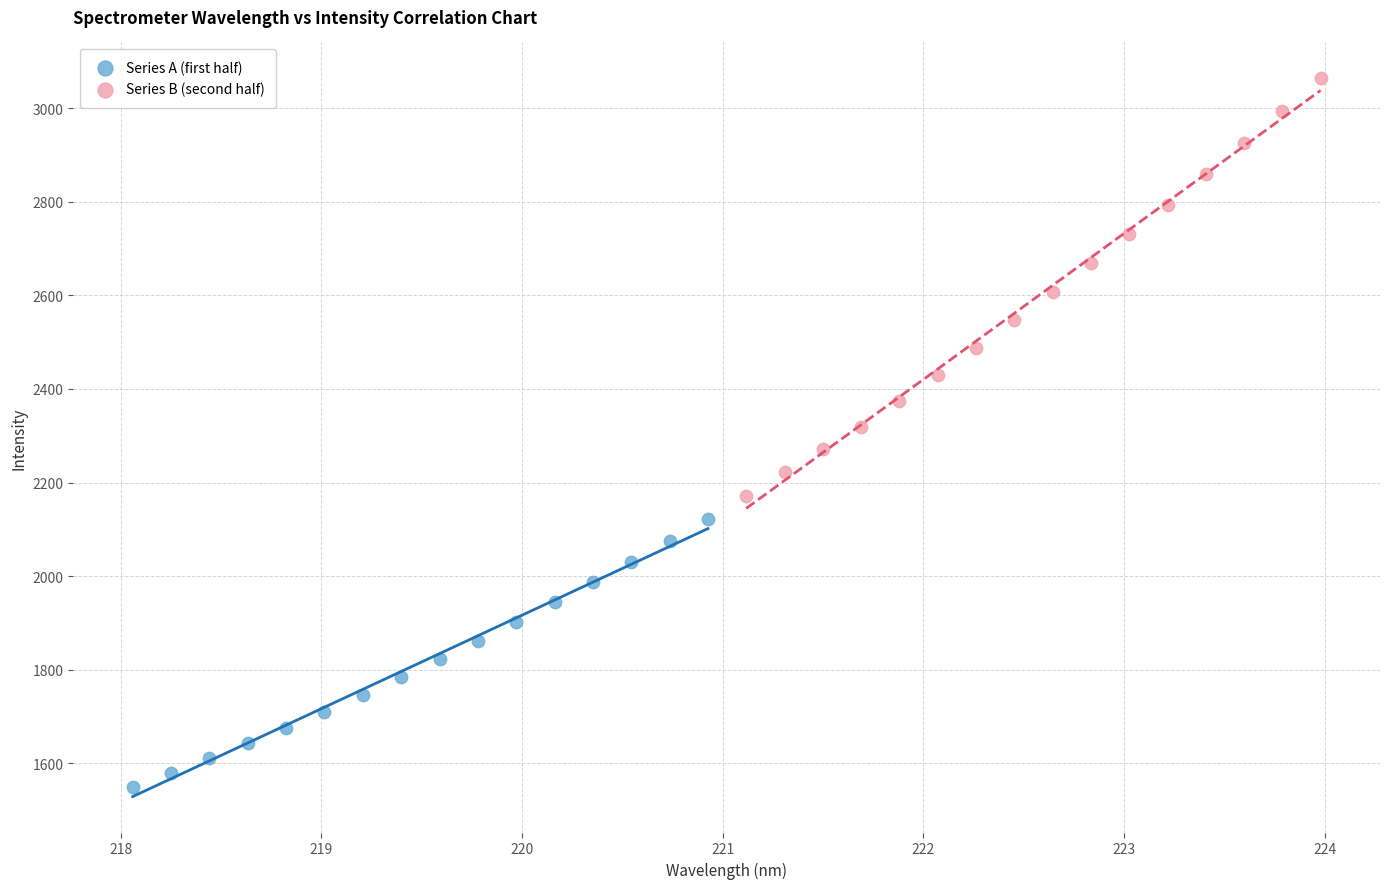

Which series reaches the maximum Y coordinate?

Series B (second half)